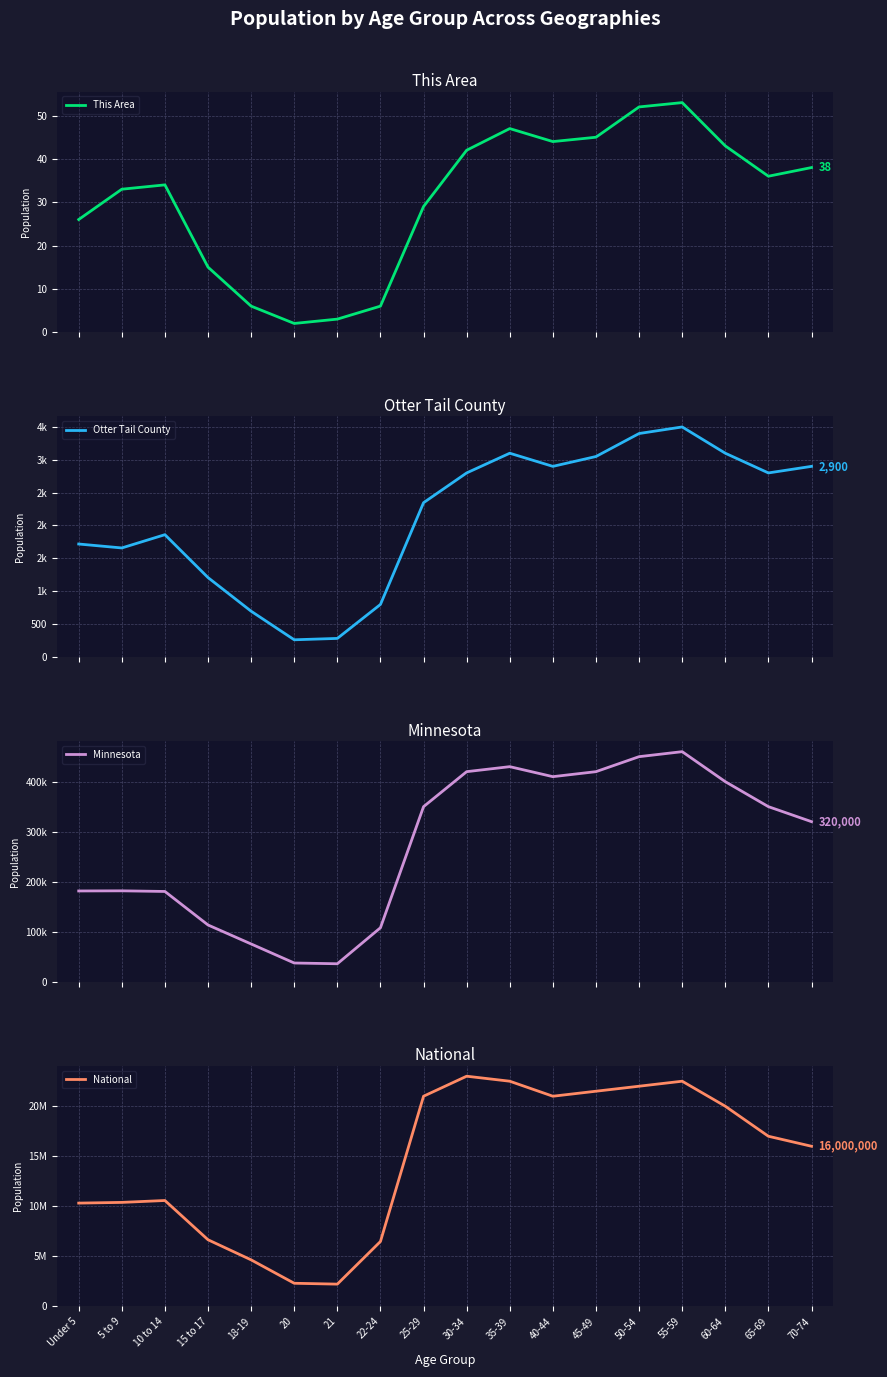

What is the label of the 16th point from the left?

60-64